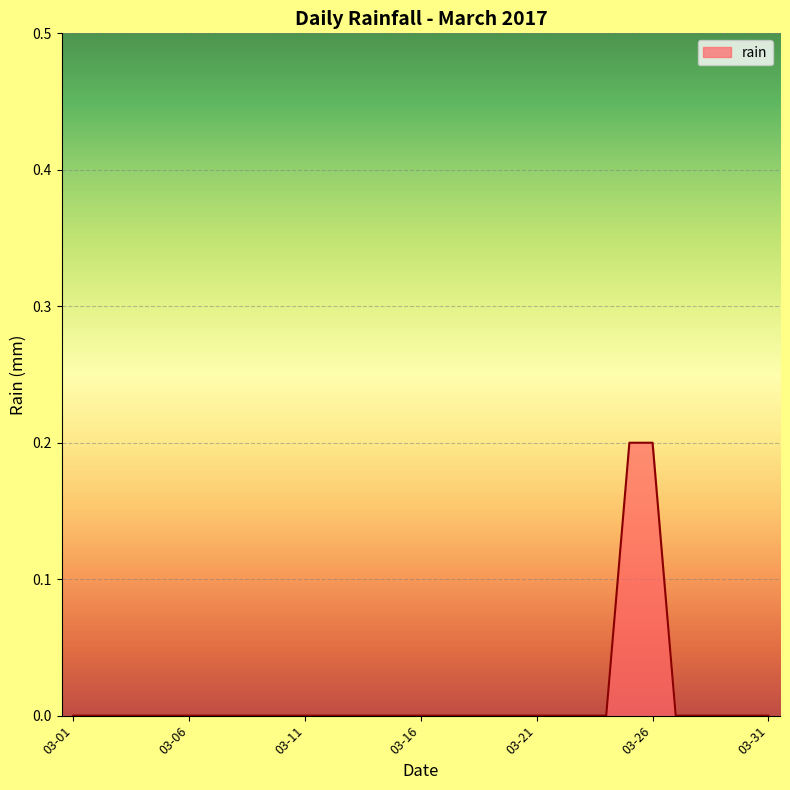

True or false: the data shows 0.2 at 03-26.

True